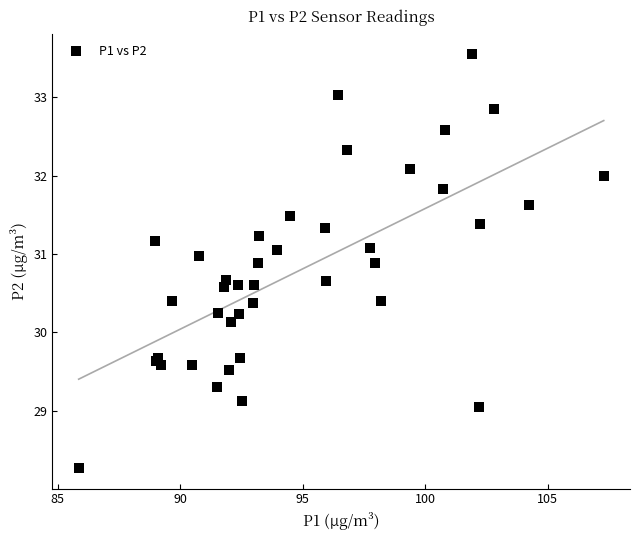

What Y value in the scatter plot is closest to 30?

30.1